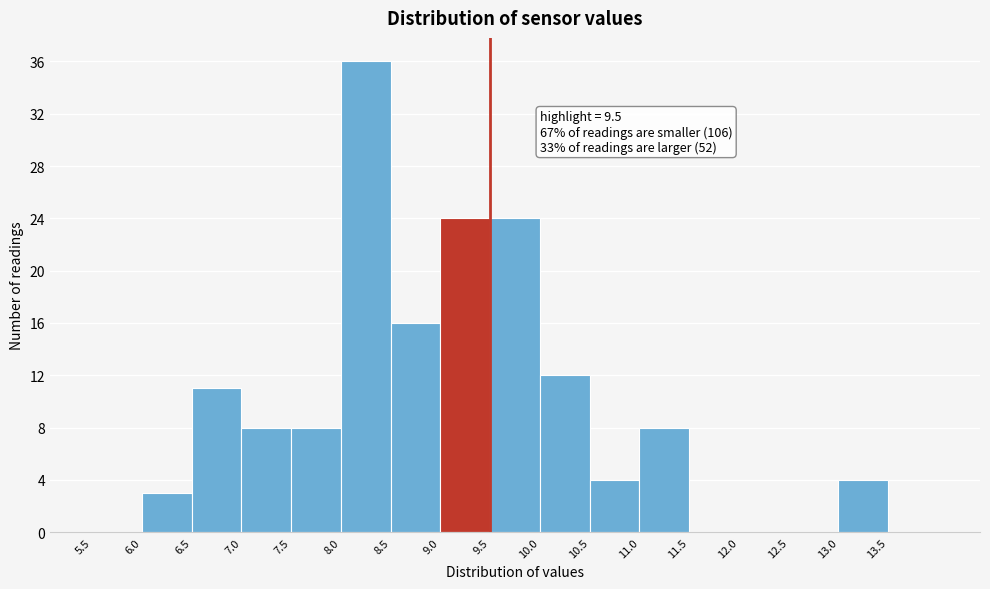

Over which range of the x-axis is the bar tallest?

8.0 to 8.5